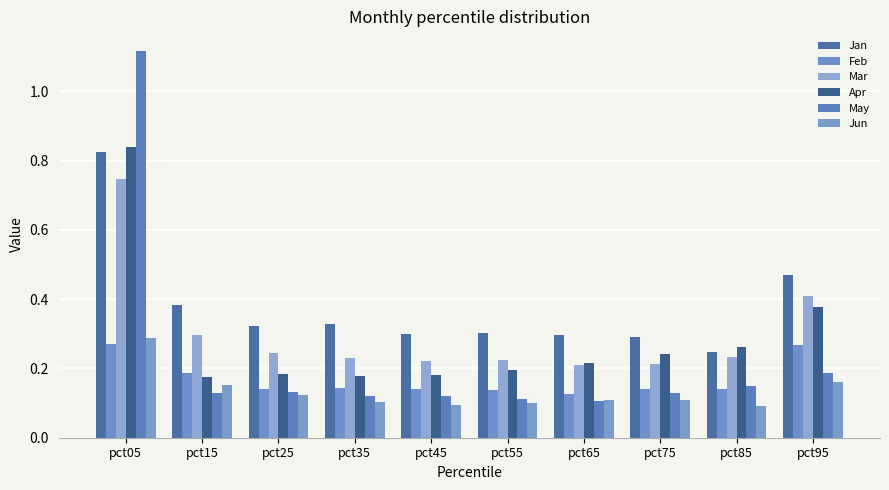

How many series are shown in this chart?

6